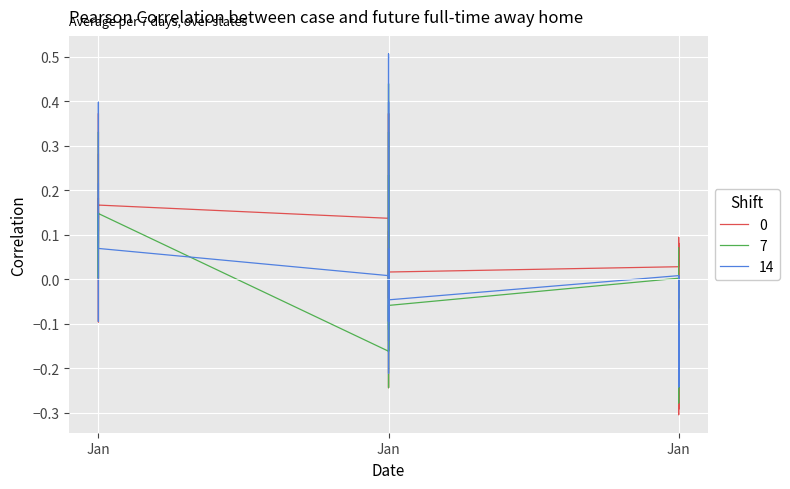

Count the number of data series in this chart.

3